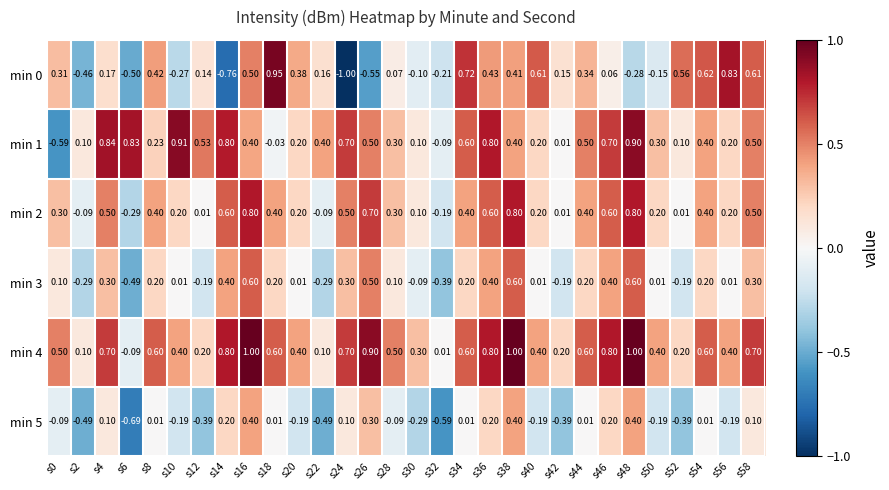

Is the value of min 4 at s38 greater than the value of min 1 at s20?

Yes